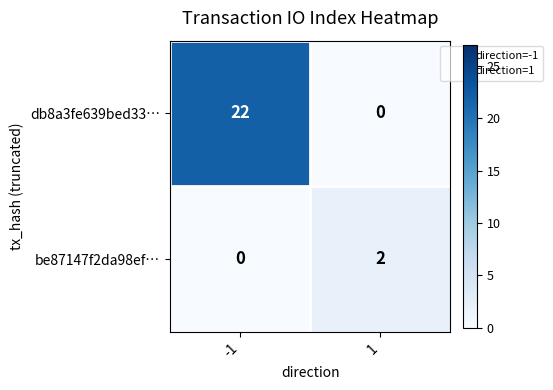

Which series has the largest total across all categories?

db8a3fe639bed33…